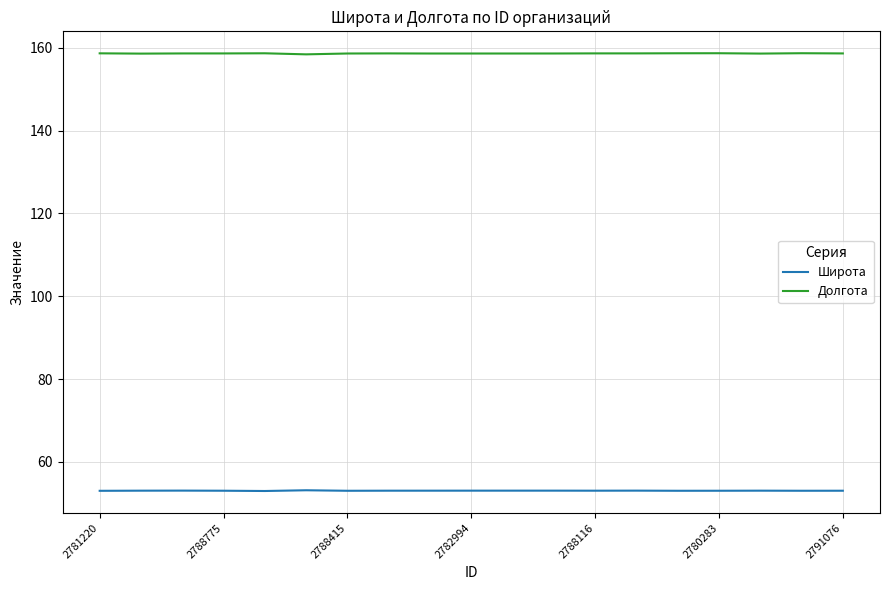

What is the average value of the Широта series?

53.1